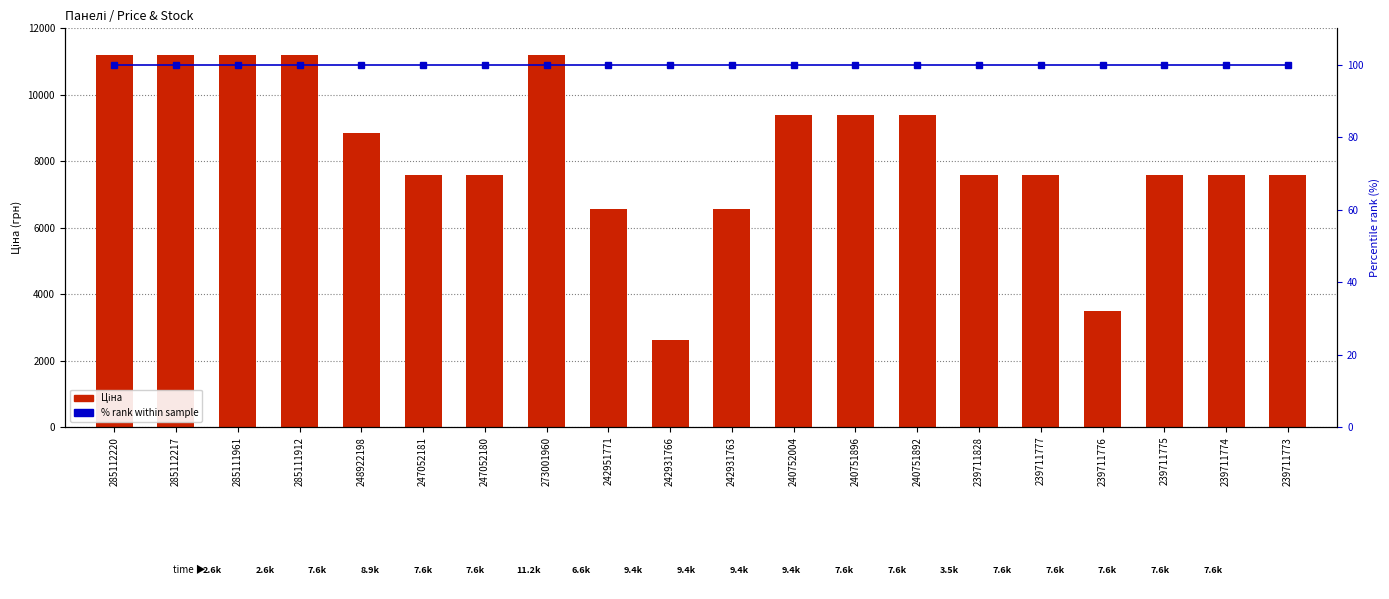

Rank the series by their average value, from highest to lowest.

Ціна, % rank within sample